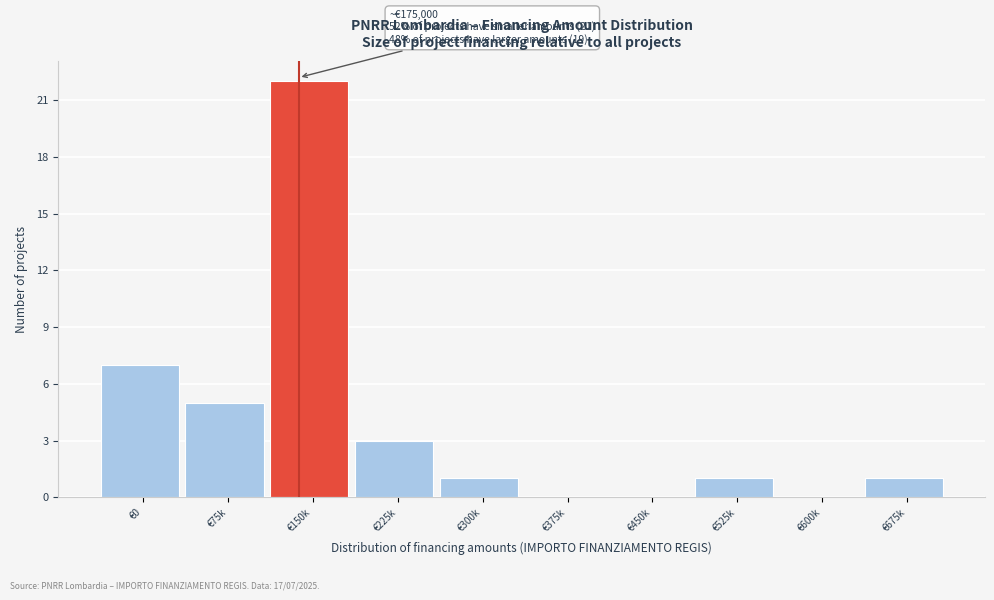

Reading left to right, transcribe all the data shown in this chart.

€0=7	€75k=5	€150k=22	€225k=3	€300k=1	€375k=0	€450k=0	€525k=1	€600k=0	€675k=1